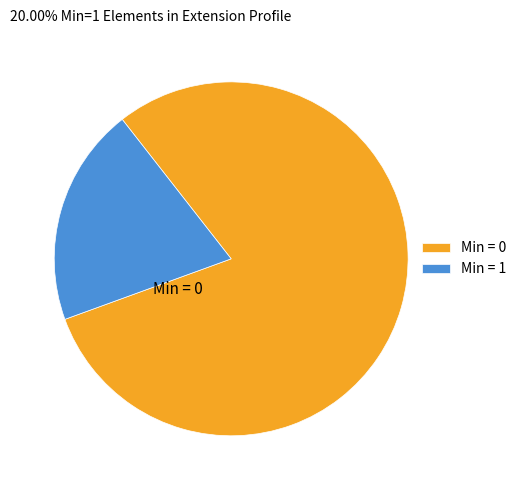

Rank the categories by value from highest to lowest.

Min = 0, Min = 1